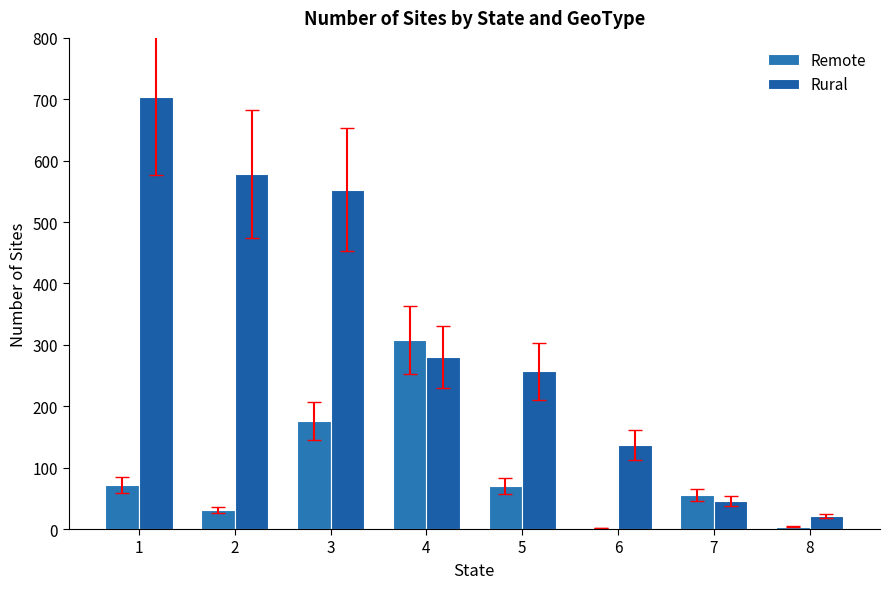

Where is Remote nearest to the value 155?

3